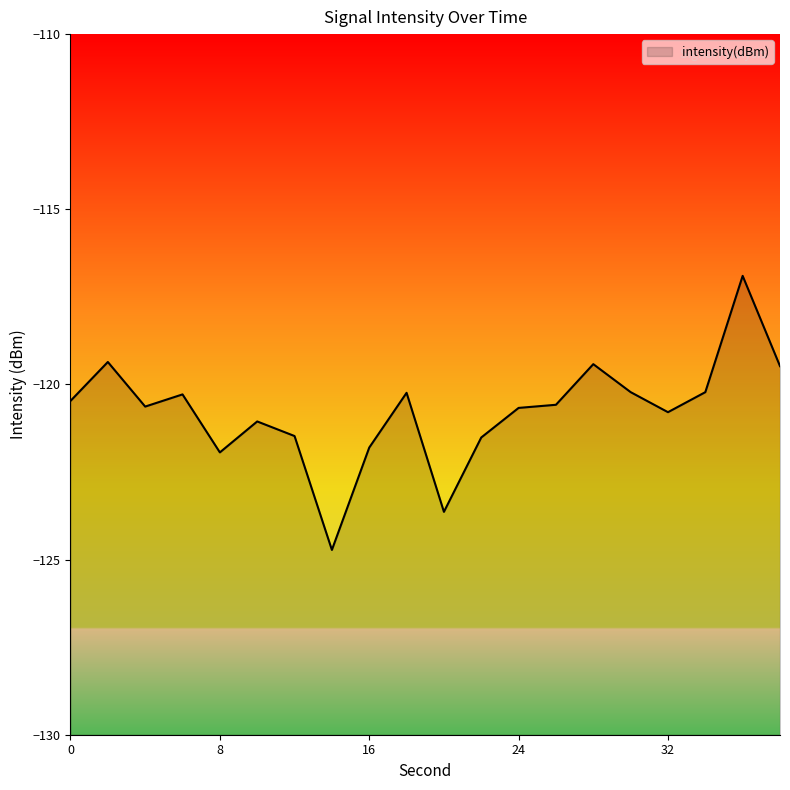

The value at 28 is -64.9. True or false?

False